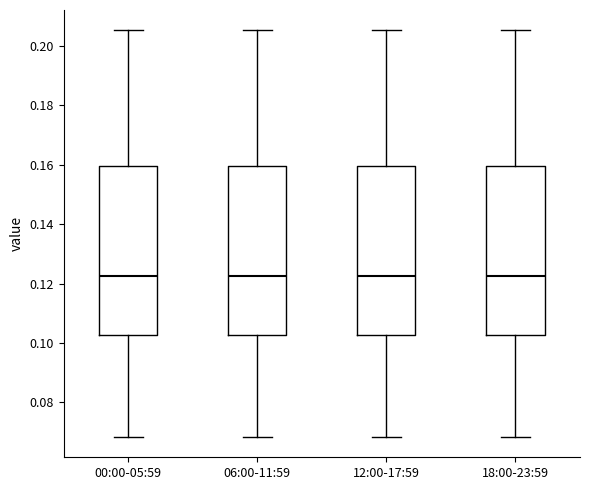

Reading left to right, transcribe this box plot: for each box, give where its median line is, the range the box spans, and where its two whiskers end, as read against the y-axis. The values are not printed on the chart, so give them approximately, as read against the axis.

00:00-05:59: median 0.122, box 0.102 to 0.160, whiskers 0.068 to 0.206
06:00-11:59: median 0.122, box 0.102 to 0.160, whiskers 0.068 to 0.206
12:00-17:59: median 0.122, box 0.102 to 0.160, whiskers 0.068 to 0.206
18:00-23:59: median 0.122, box 0.102 to 0.160, whiskers 0.068 to 0.206